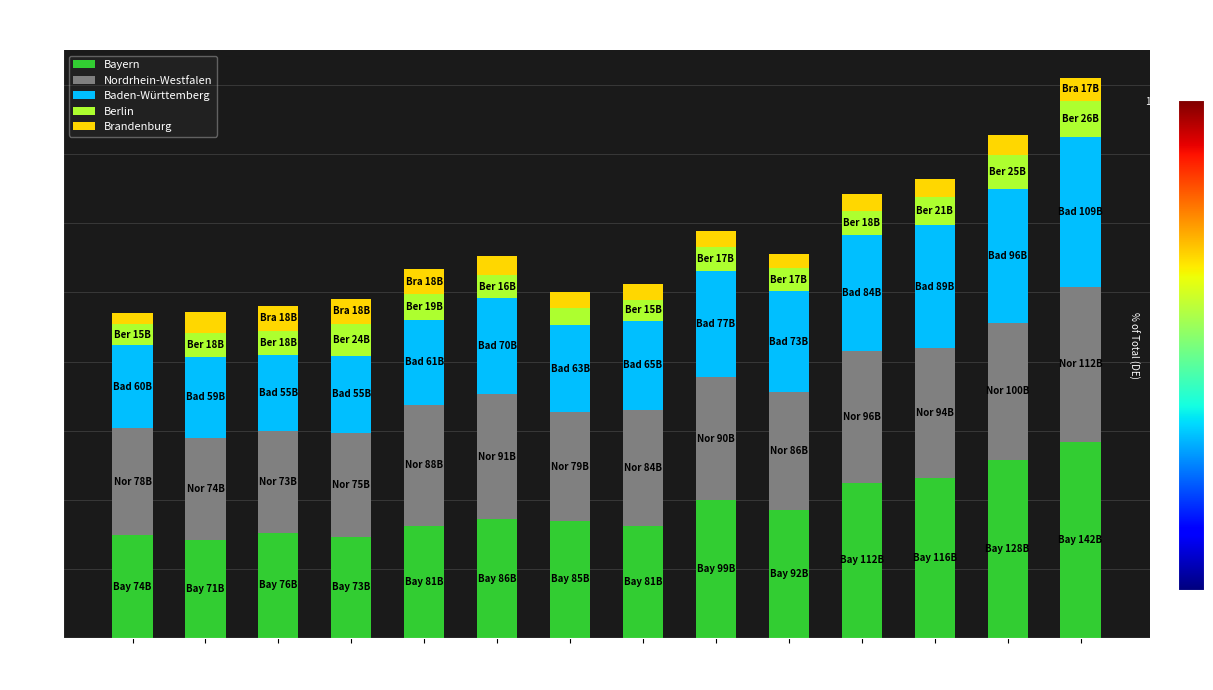

What is the approximate value of Bayern at 1995?

76.0